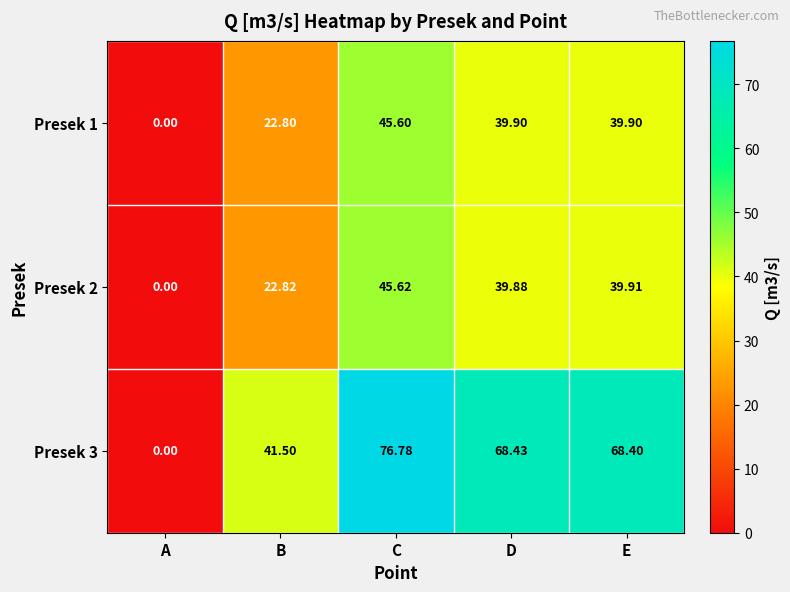

Between A and B, which series saw the biggest shift?

Presek 3